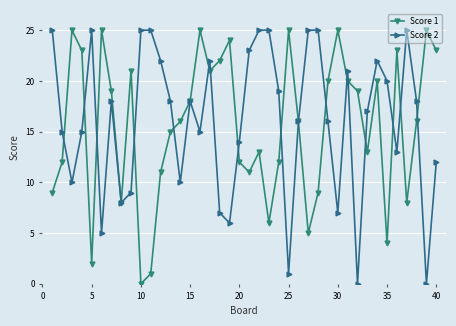

What are all the series names shown in the legend?

Score 1, Score 2